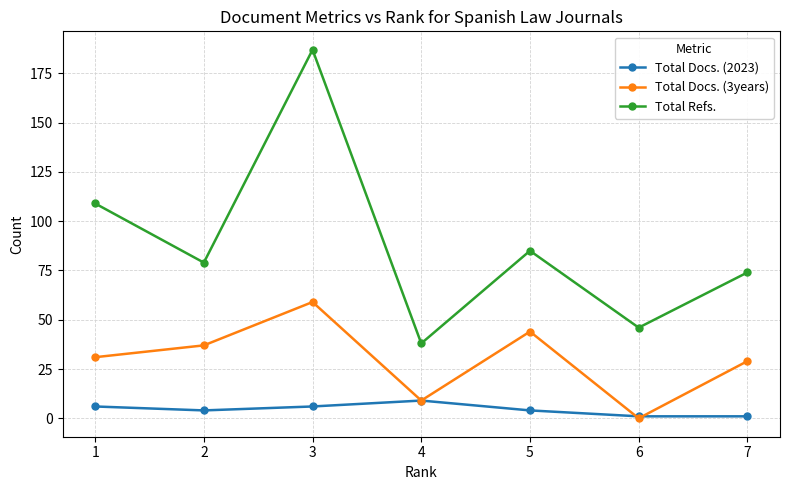

Which series has the largest range (max minus min)?

Total Refs.